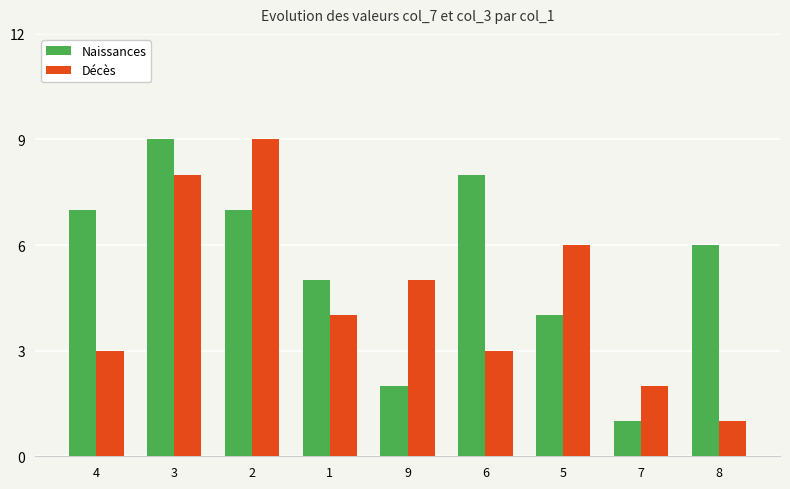

Are the bars grouped side by side (vs. stacked)?

Yes